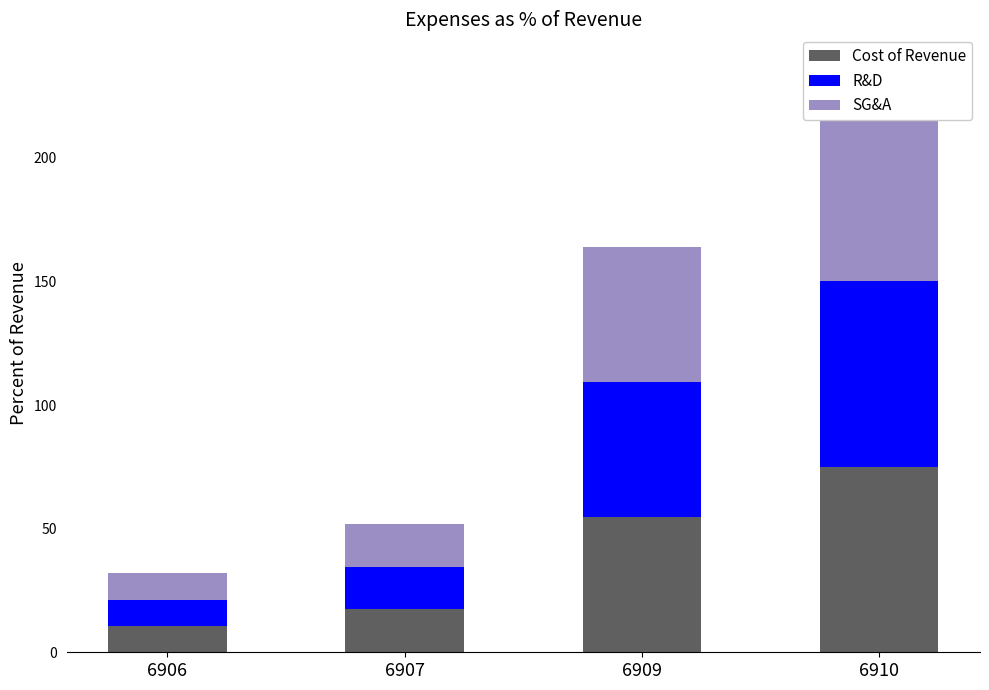

Read the Cost of Revenue value at 6907.

17.3